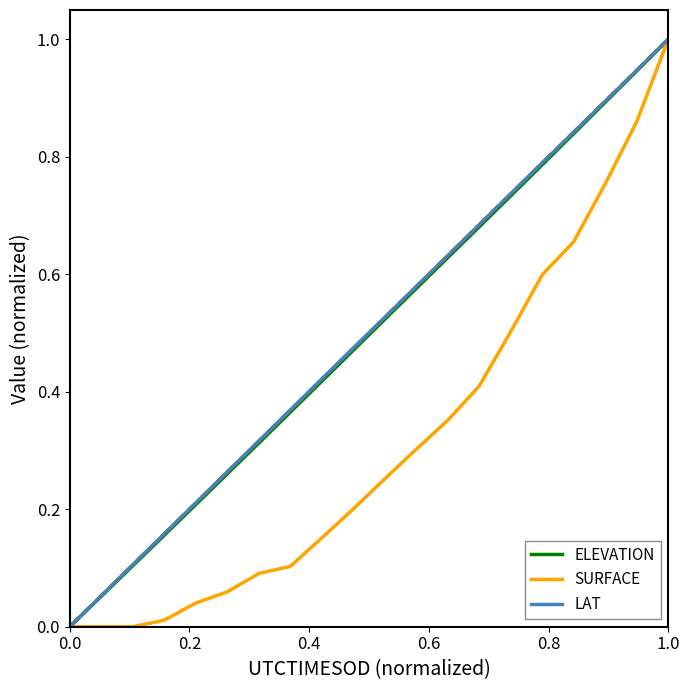

What is the maximum value shown in the chart?

1.0